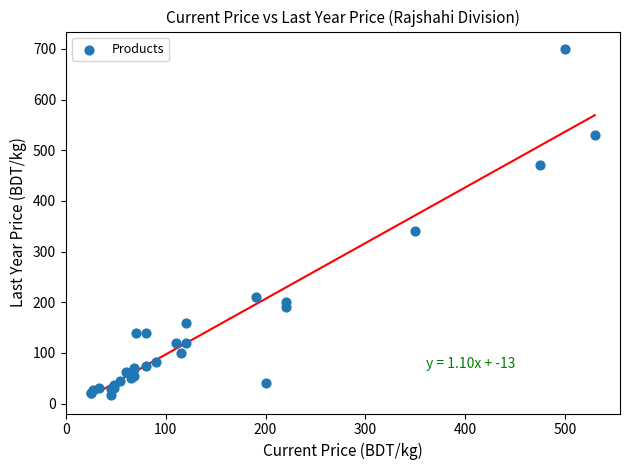

What Y value in the scatter plot is closest to 359?

340